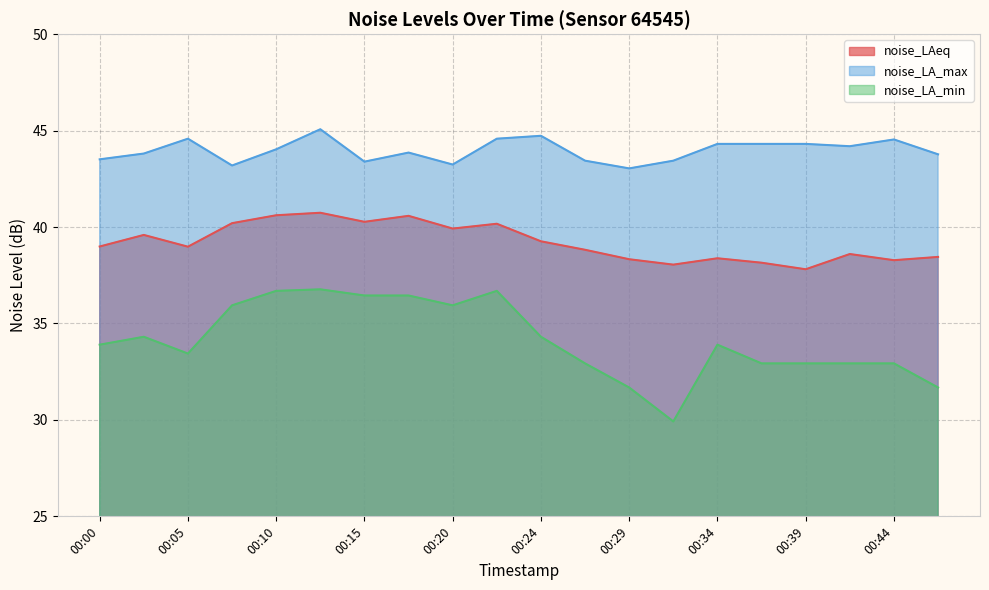

At how many categories does at least one series exceed 31?

20